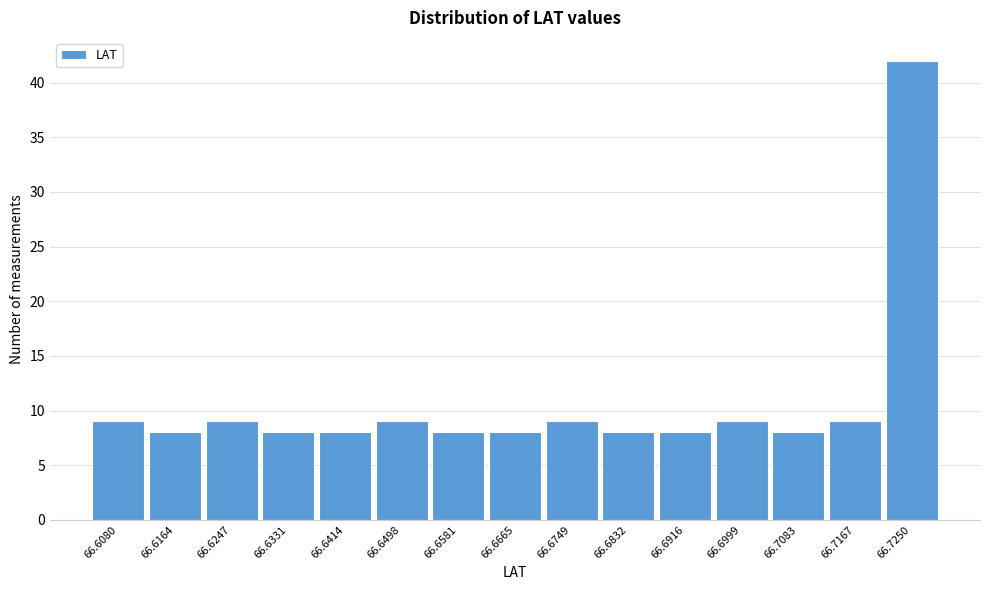

Reading left to right, what are all the values shown in this chart?

9	8	9	8	8	9	8	8	9	8	8	9	8	9	42